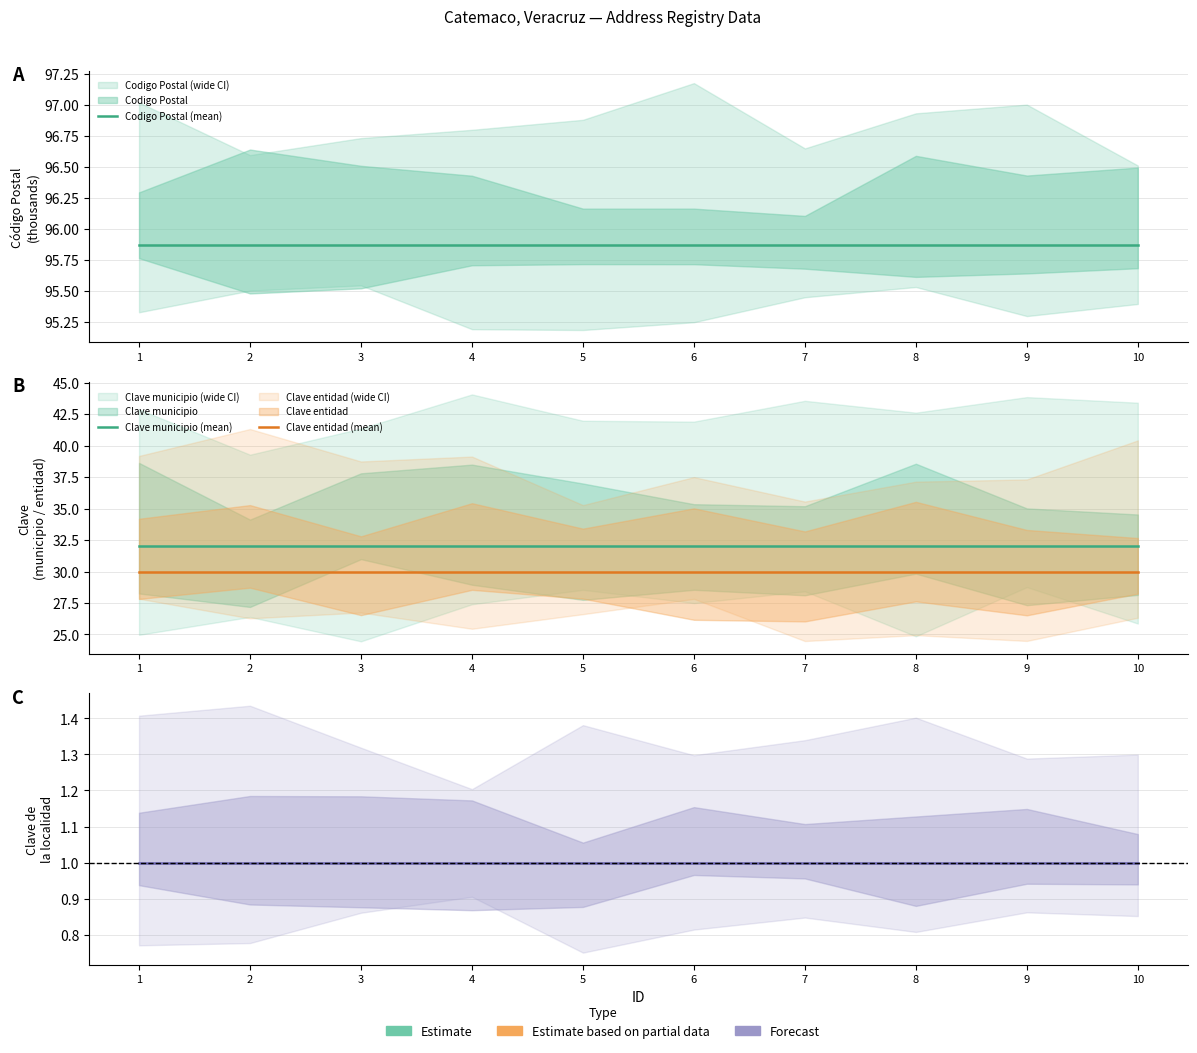

True or false: Clave localidad (mean) and Codigo Postal (mean) intersect in this chart.

False